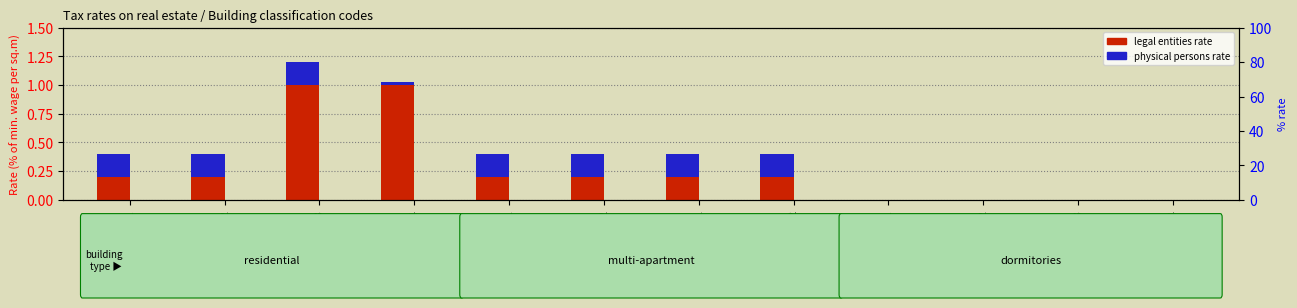

Reading right to left, transcribe all the data shown in this chart.

for legal entities: 0.0	0.0	0.0	0.0	0.2	0.2	0.2	0.2	1.0	1.0	0.2	0.2
for physical persons: 0.0	0.0	0.0	0.0	0.2	0.2	0.2	0.2	0.0	0.2	0.2	0.2